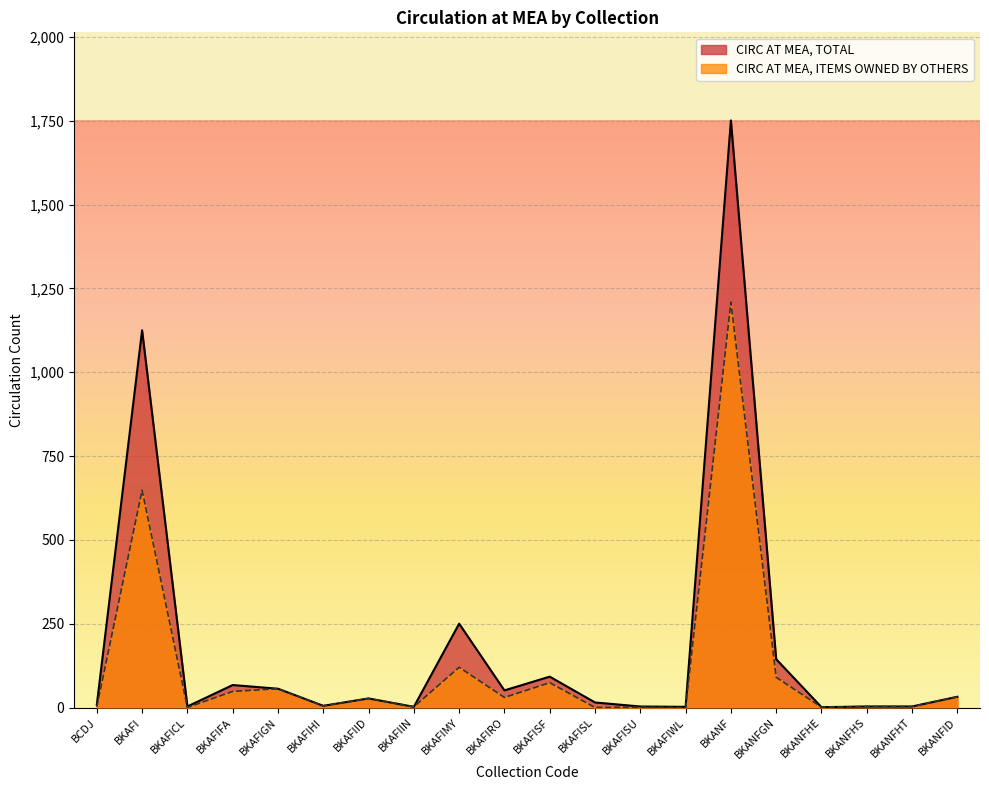

What is the difference between the maximum and second lowest values in the CIRC AT MEA, TOTAL series?

1749